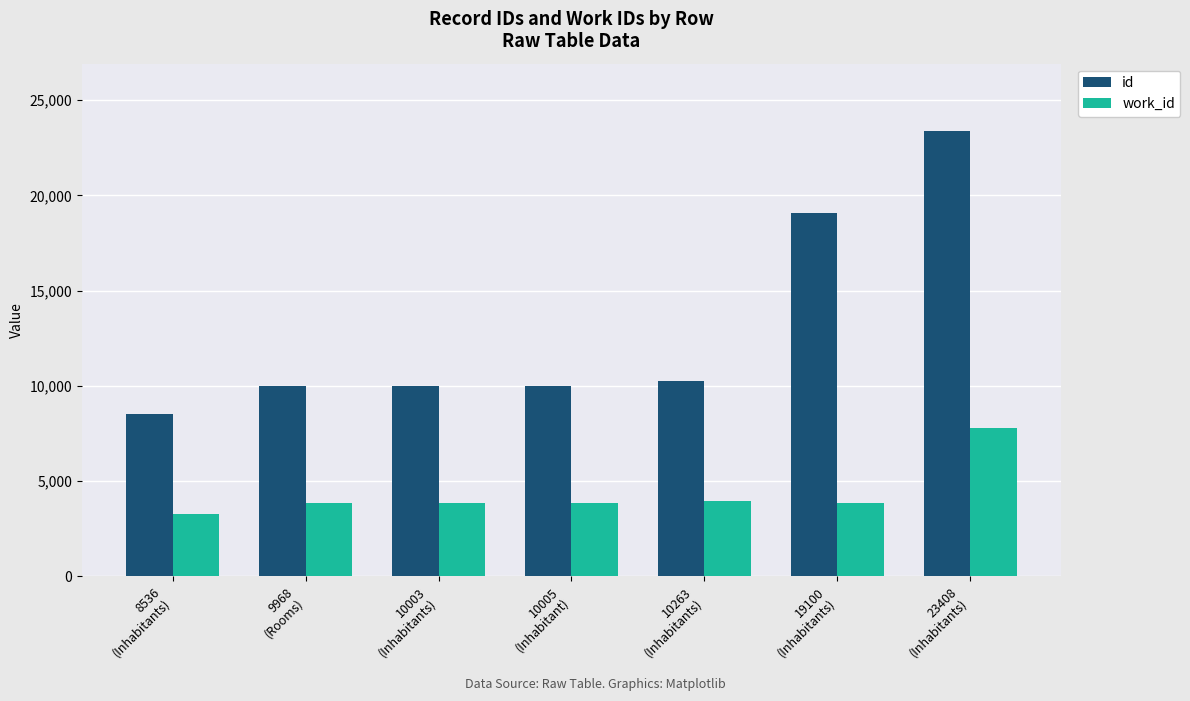

At which category does the chart reach its peak across all series?

23408
(Inhabitants)